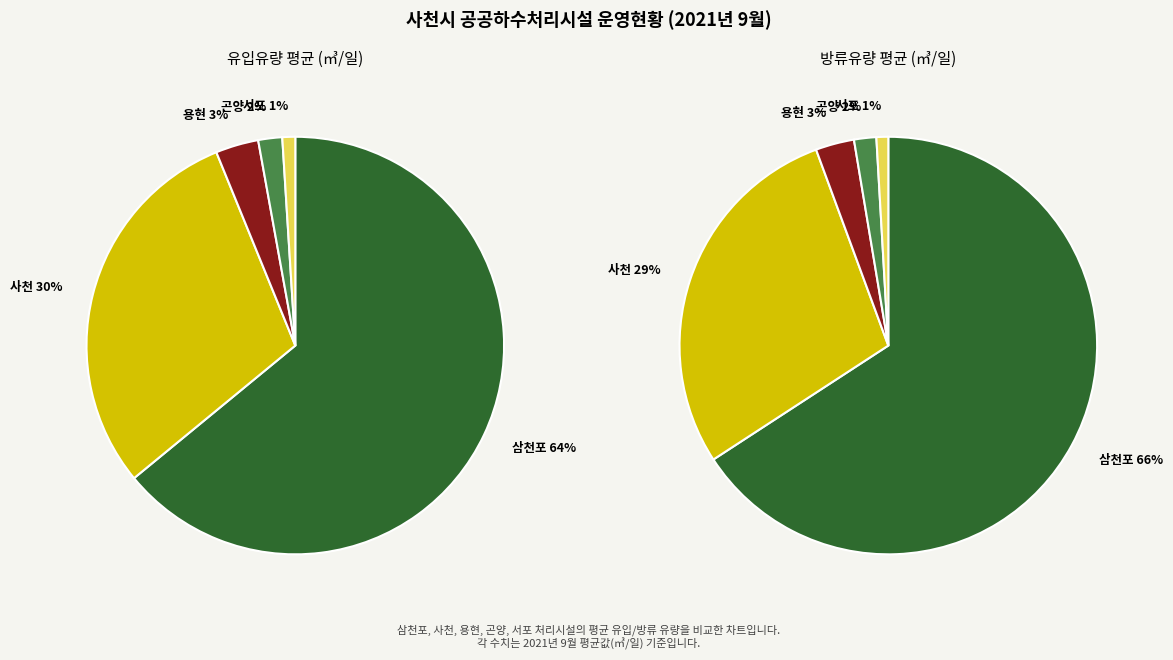

The 서포 slice represents 11% of the pie. True or false?

False